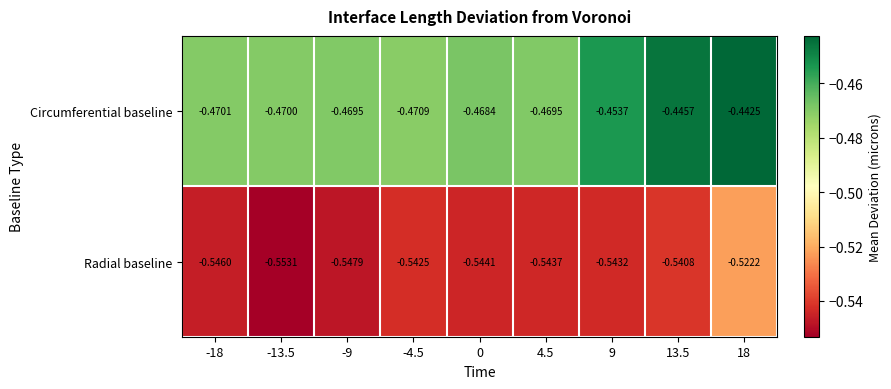

Which series has the largest total across all categories?

Circumferential baseline